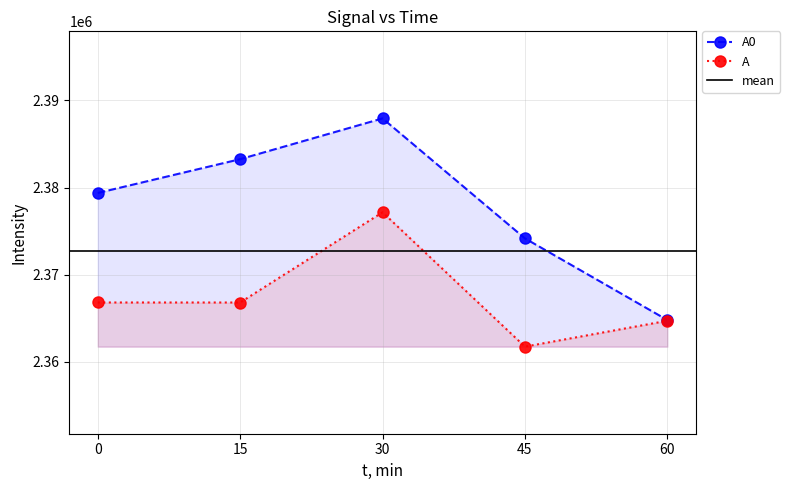

In A, how many points are lower than both neighbors (excluding endpoints)?

2